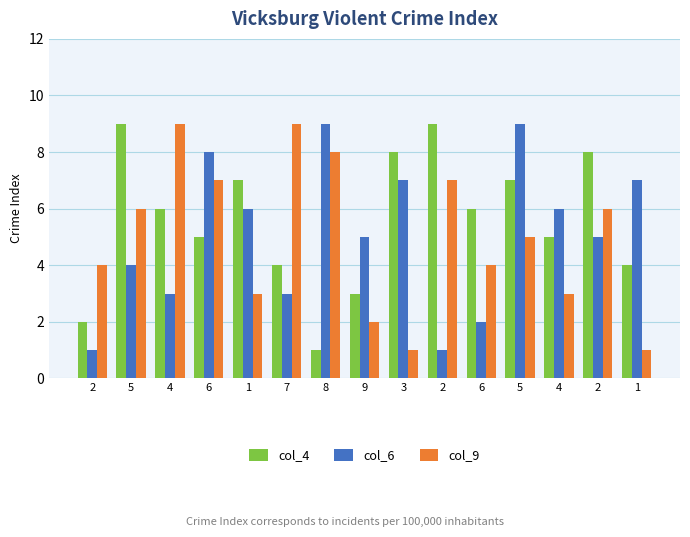

Between 5 and 1, which is larger?

5